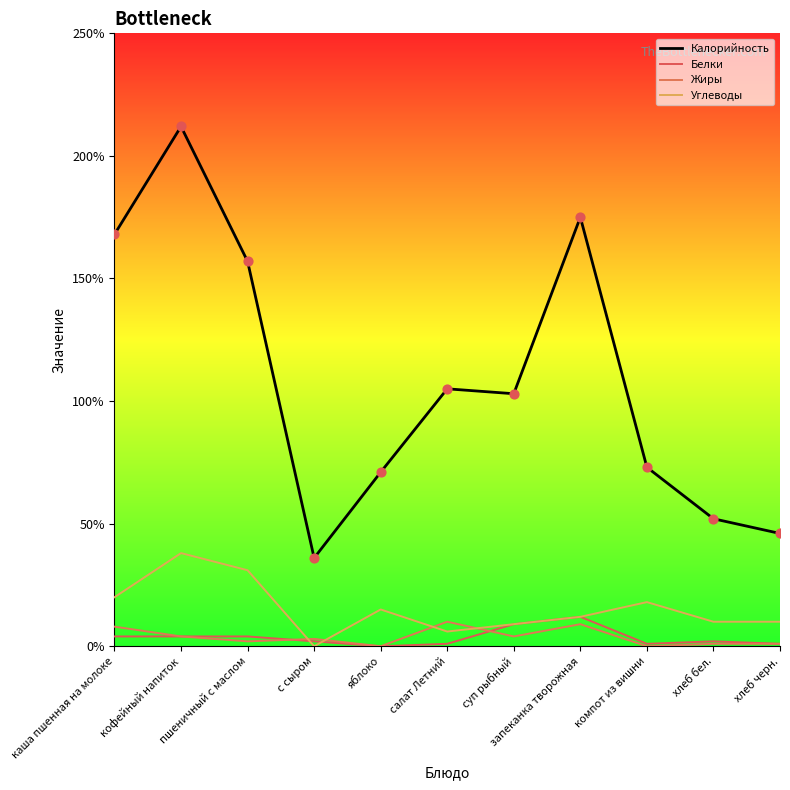

At how many categories does at least one series exceed 61?

8